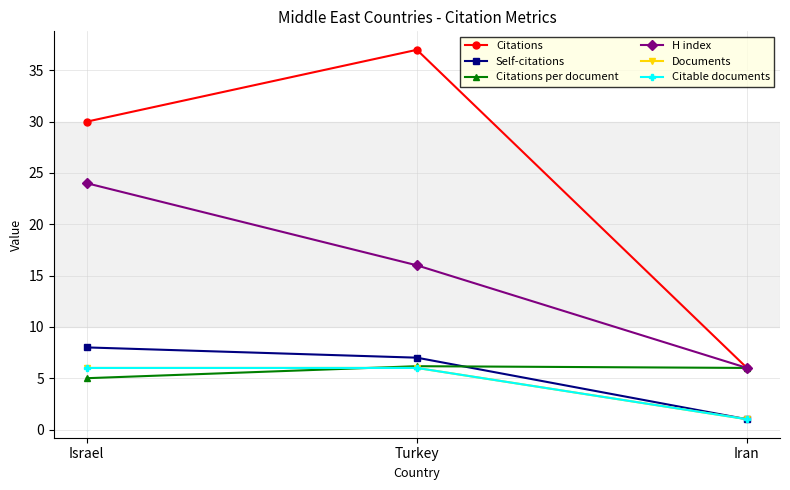

What is the sum of all Citations values?

73.0